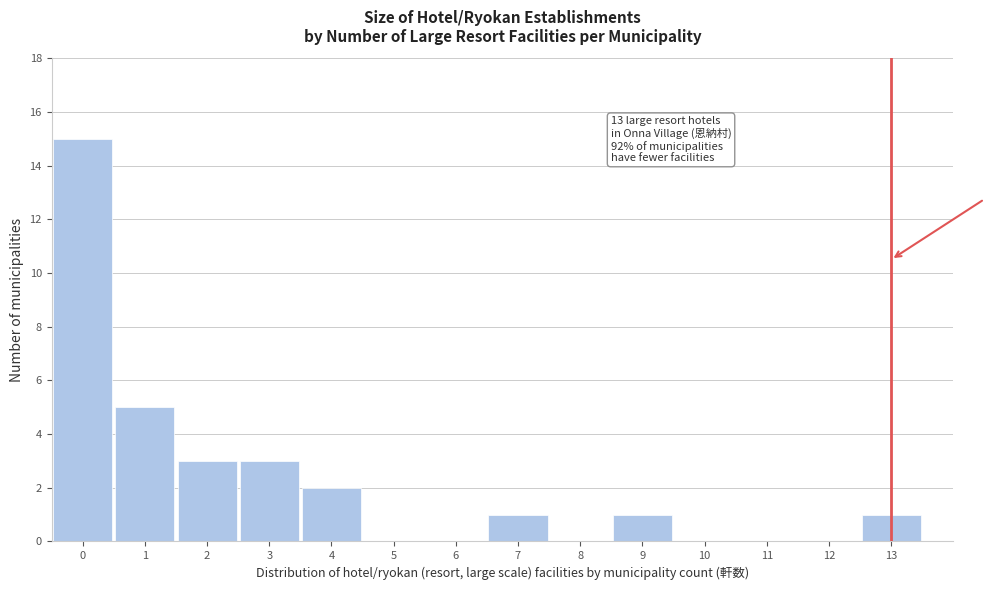

Over which range of the x-axis is the bar tallest?

-0.5 to 0.5